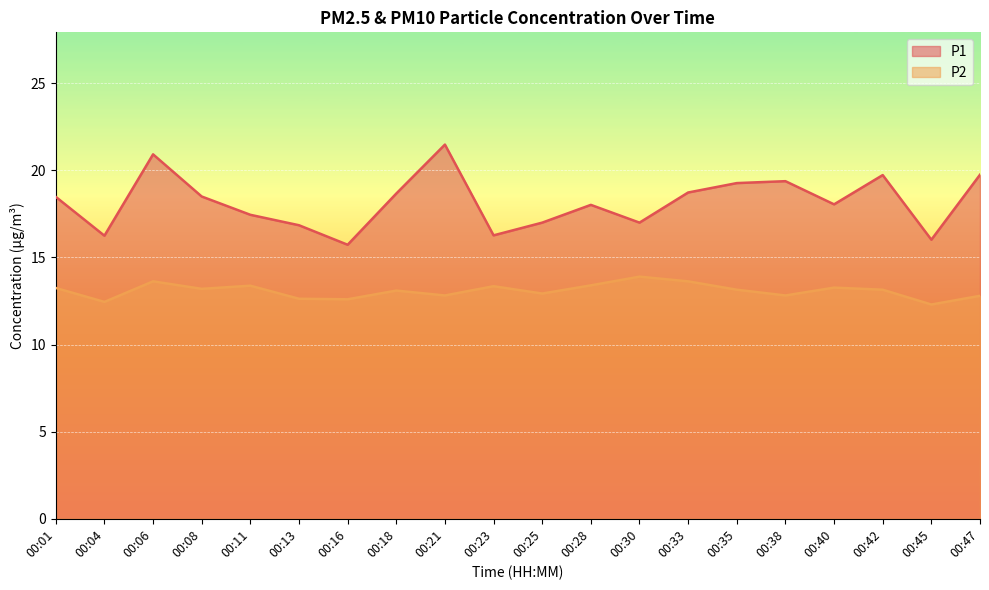

At which category does P1 reach its first local peak?

00:06